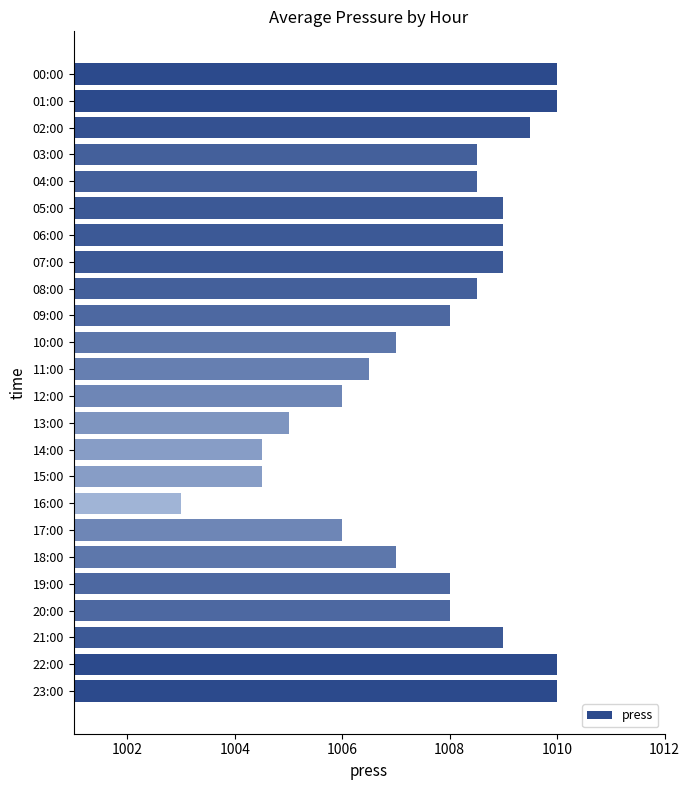

How many categories are shown in the chart?

24